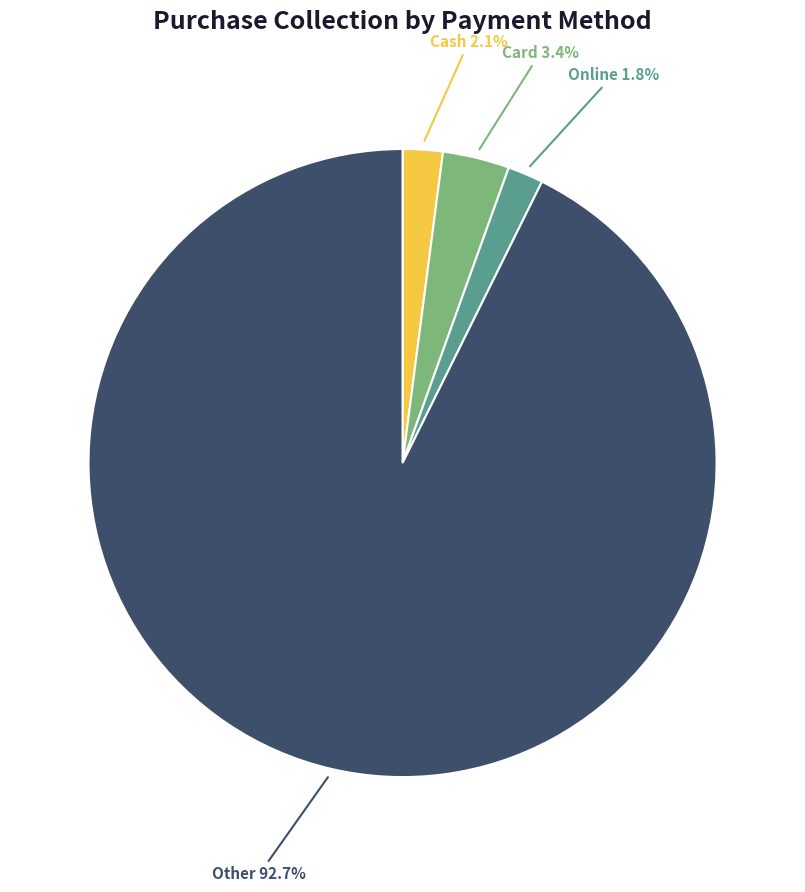

Approximately how many times larger is the value at Online compared to Cash?

0.9